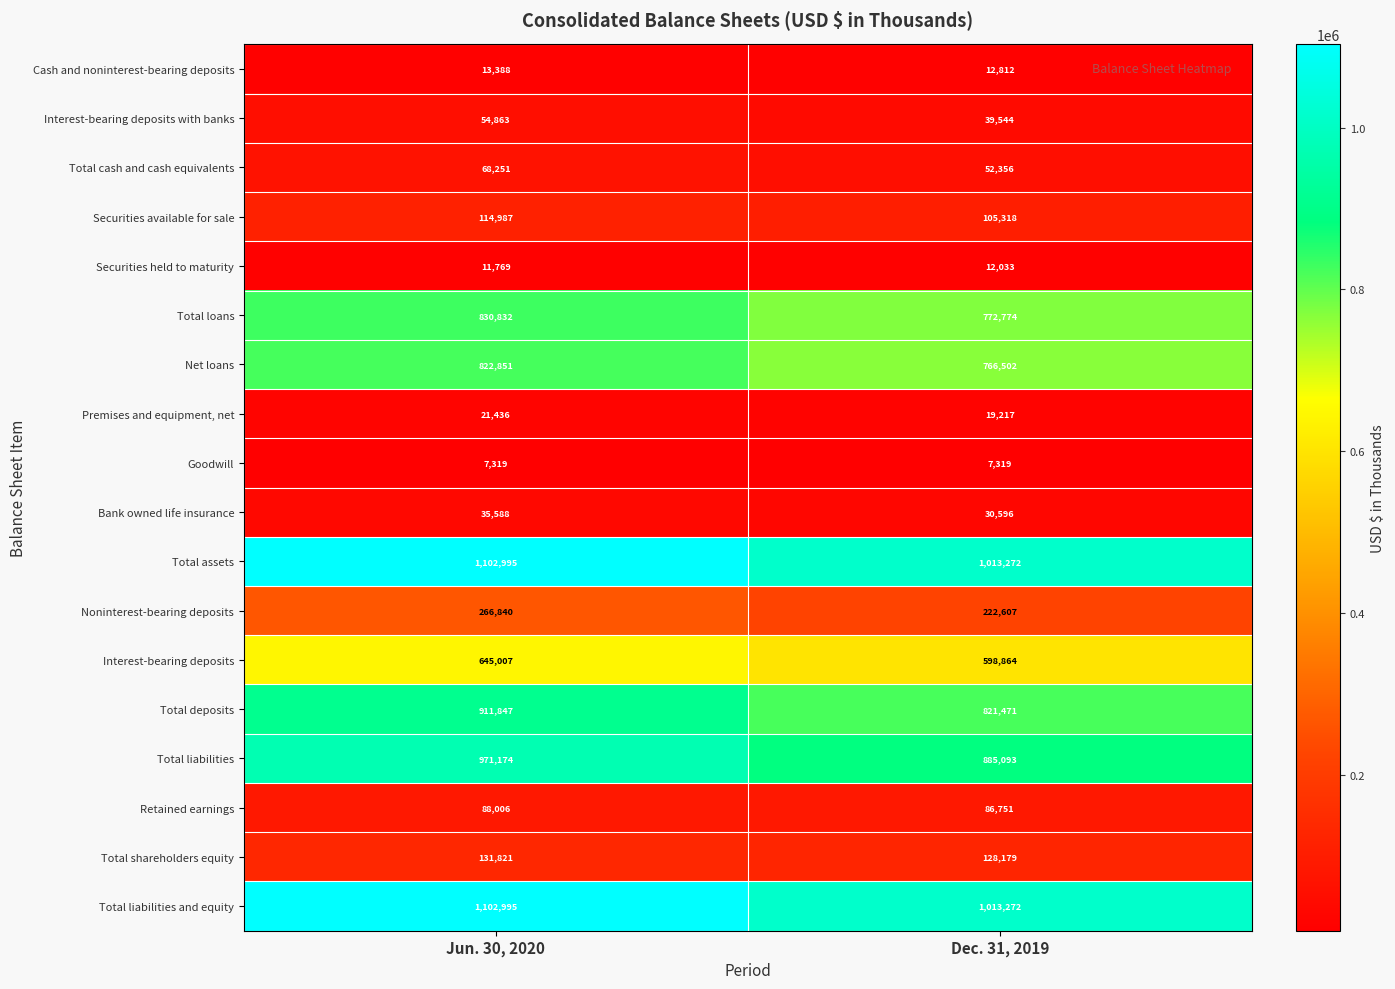

Which series changed the most between Jun. 30, 2020 and Dec. 31, 2019?

Total deposits